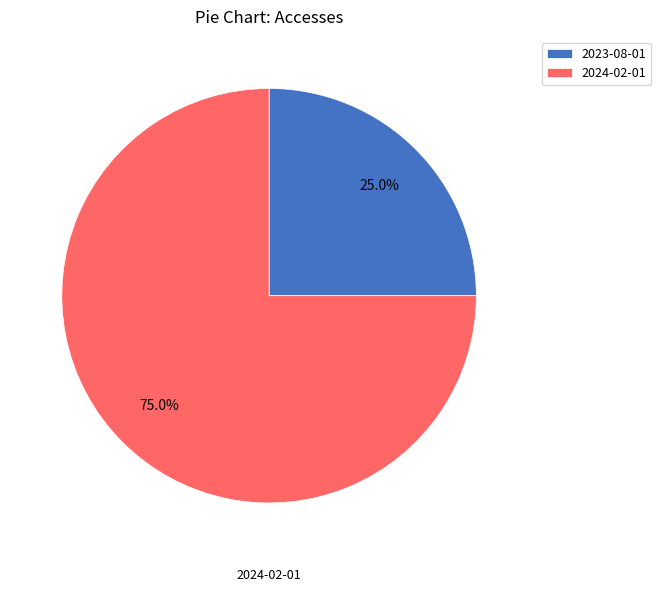

Rank the categories by value from highest to lowest.

2024-02-01, 2023-08-01